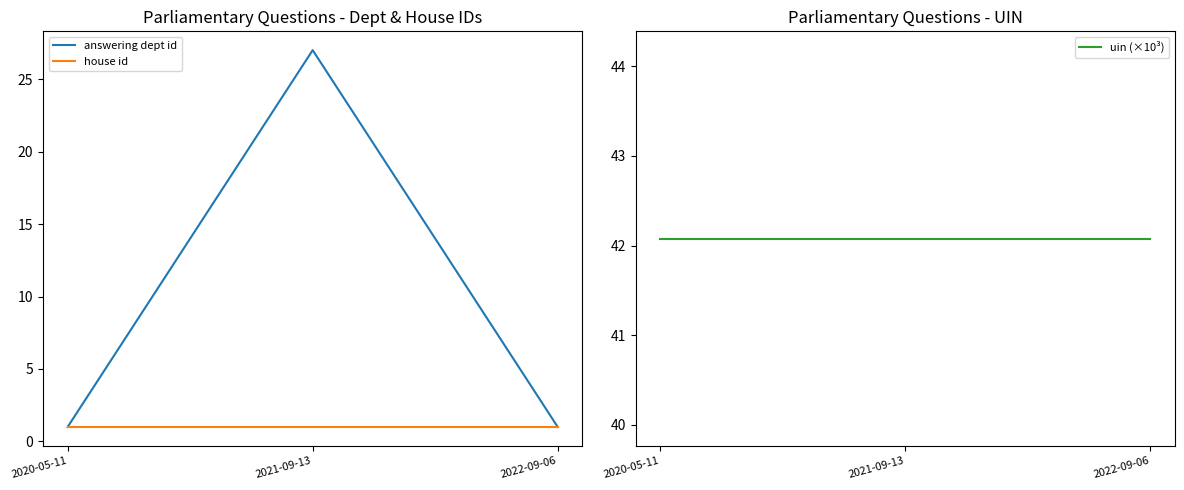

Is the value of answering dept id at 2021-09-13 greater than the value of house id at 2020-05-11?

Yes